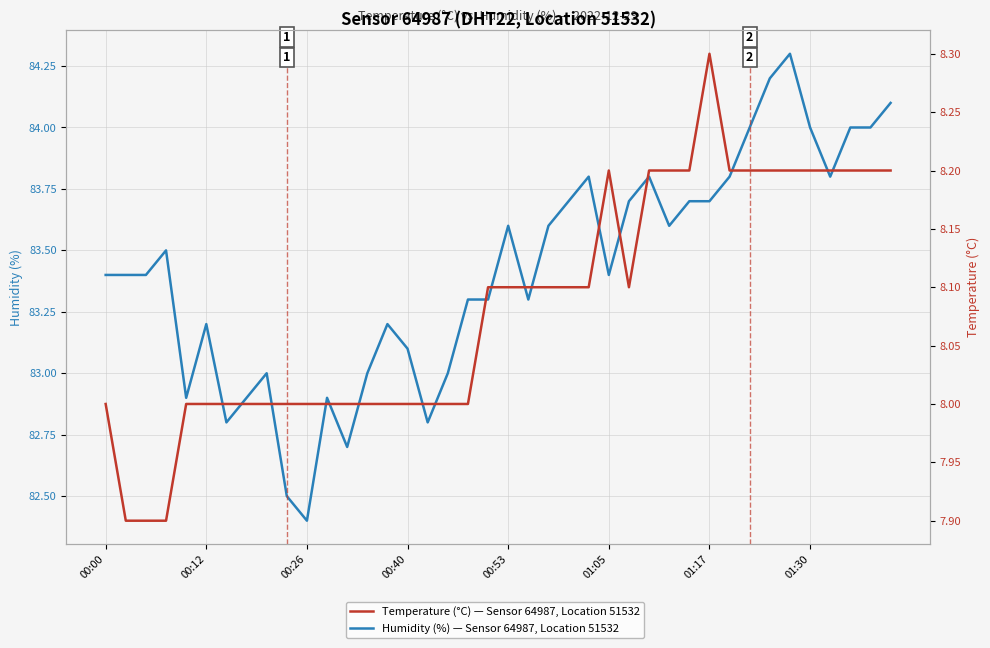

At which label does Humidity (%) — Sensor 64987, Location 51532 first exceed 83?

00:00